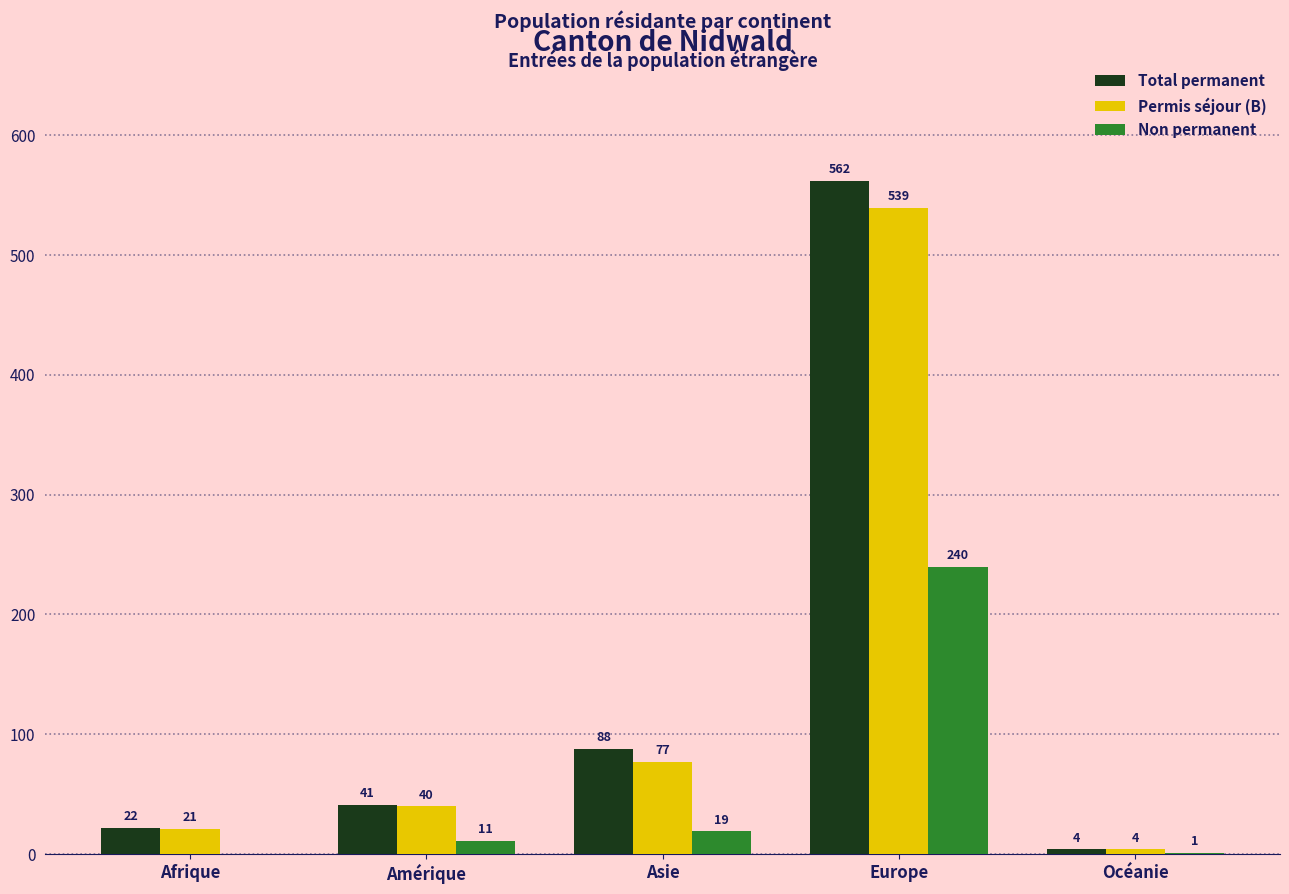

Does the chart contain stacked bars?

No